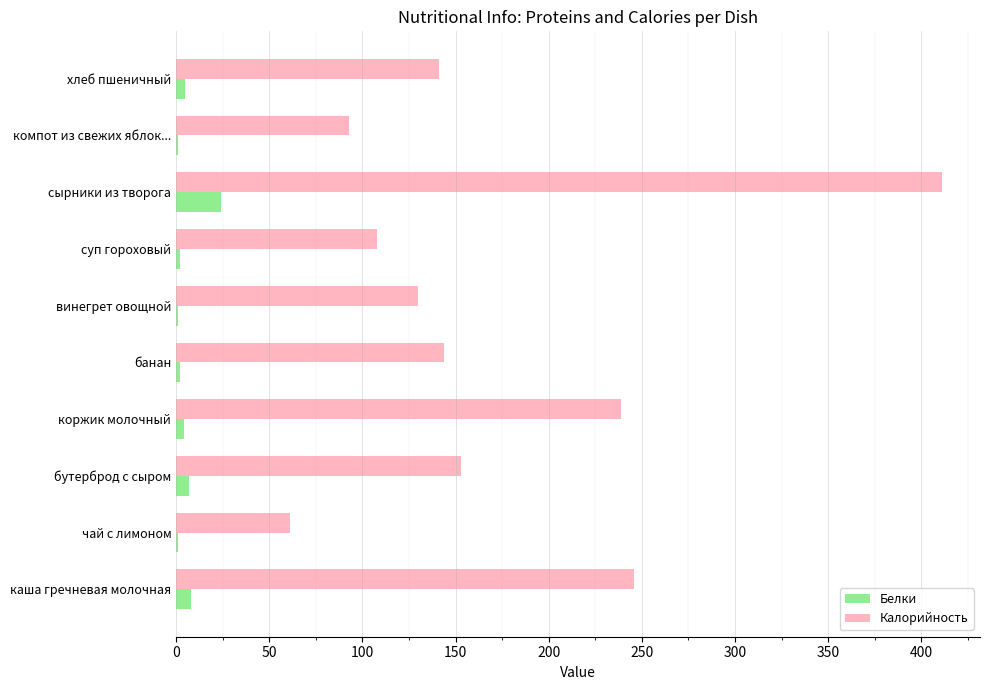

Where is Калорийность nearest to the value 236?

коржик молочный